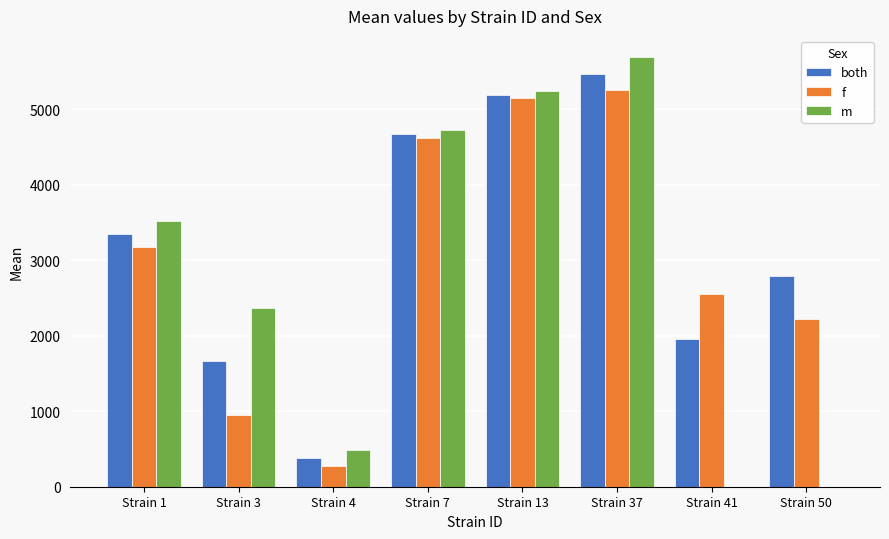

Reading left to right, extract all data points from this chart.

both: Strain 1=3341.7	Strain 3=1659.7	Strain 4=378.8	Strain 7=4674.2	Strain 13=5191.8	Strain 37=5468.0	Strain 41=1956.3	Strain 50=2787.4
f: Strain 1=3170.3	Strain 3=956.3	Strain 4=269.0	Strain 7=4618.0	Strain 13=5147.0	Strain 37=5249.3	Strain 41=2551.2	Strain 50=2220.4
m: Strain 1=3513.0	Strain 3=2363.0	Strain 4=488.7	Strain 7=4730.3	Strain 13=5236.7	Strain 37=5686.7	Strain 41=0.0	Strain 50=0.0